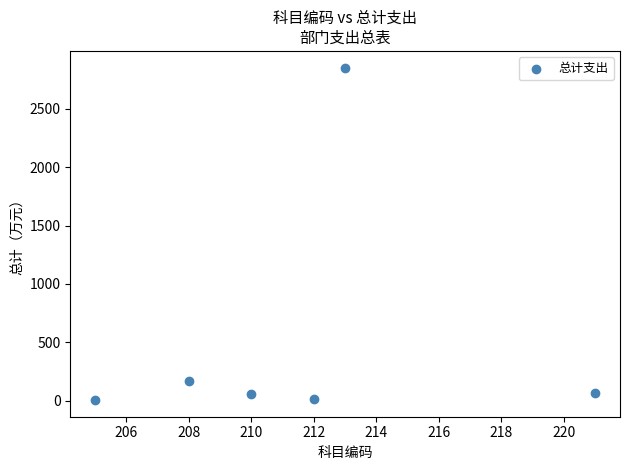

What Y value in the scatter plot is closest to 1429?

170.1